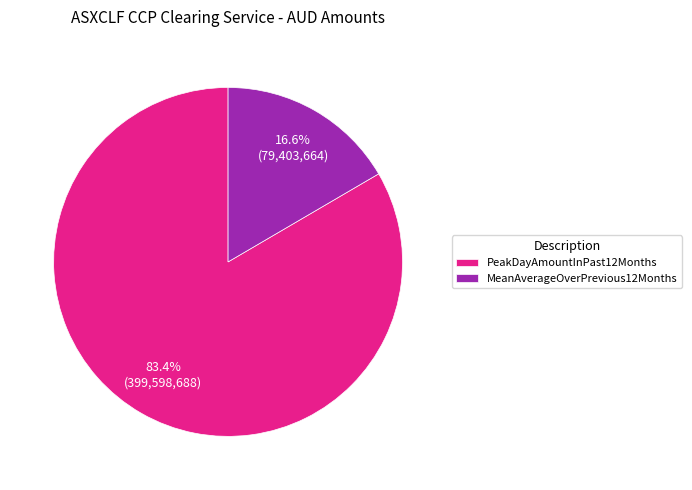

To the nearest percent, what is the difference between the MeanAverageOverPrevious12Months and PeakDayAmountInPast12Months slice percentages?

67%